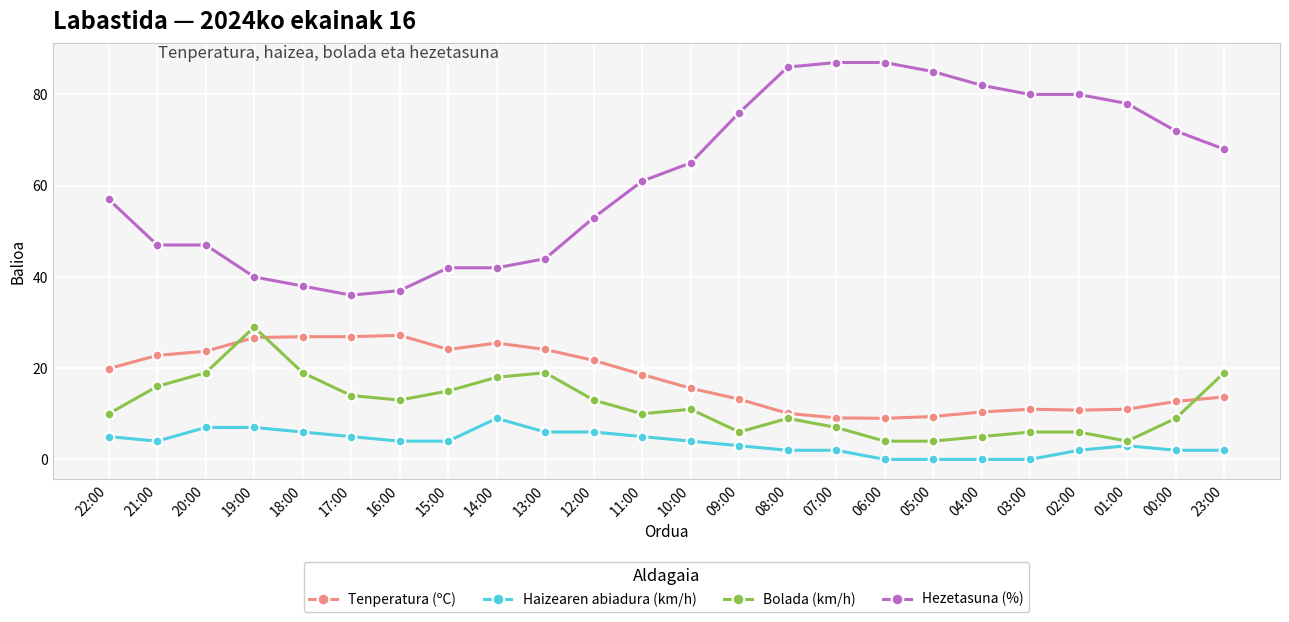

What are all the series names shown in the legend?

Tenperatura (ºC), Haizearen abiadura (km/h), Bolada (km/h), Hezetasuna (%)